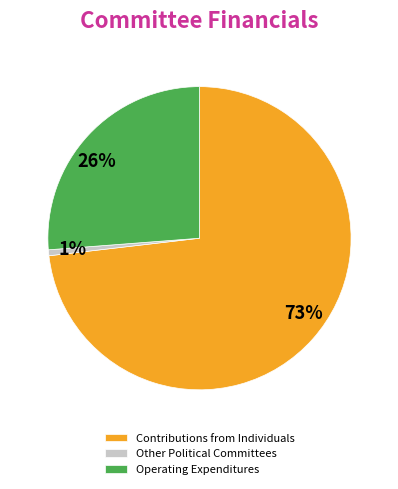

To the nearest percent, what percentage of the pie is Operating Expenditures?

26%